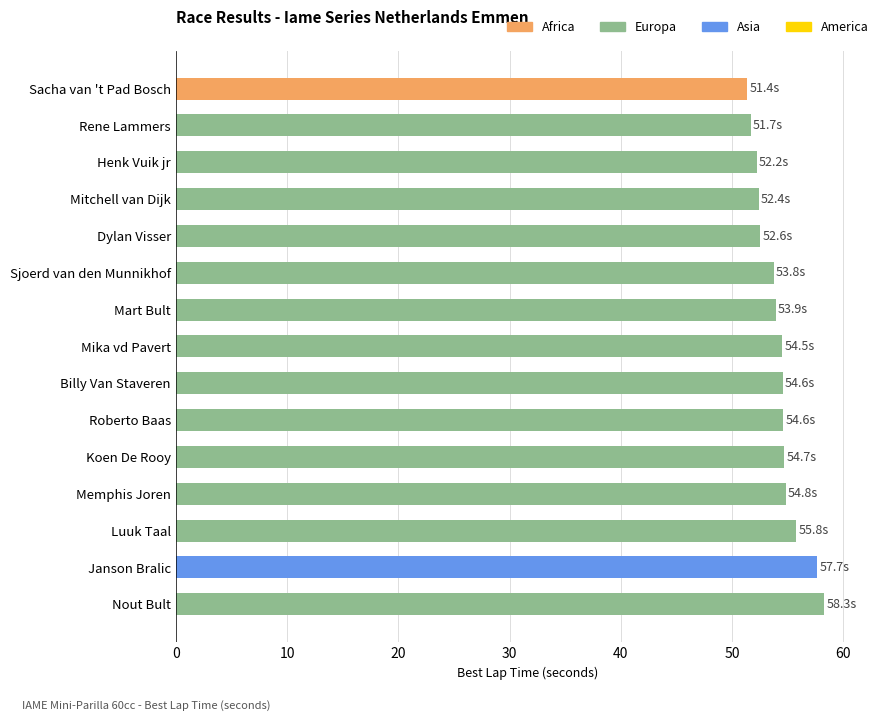

What is the maximum value shown in the chart?

58.3